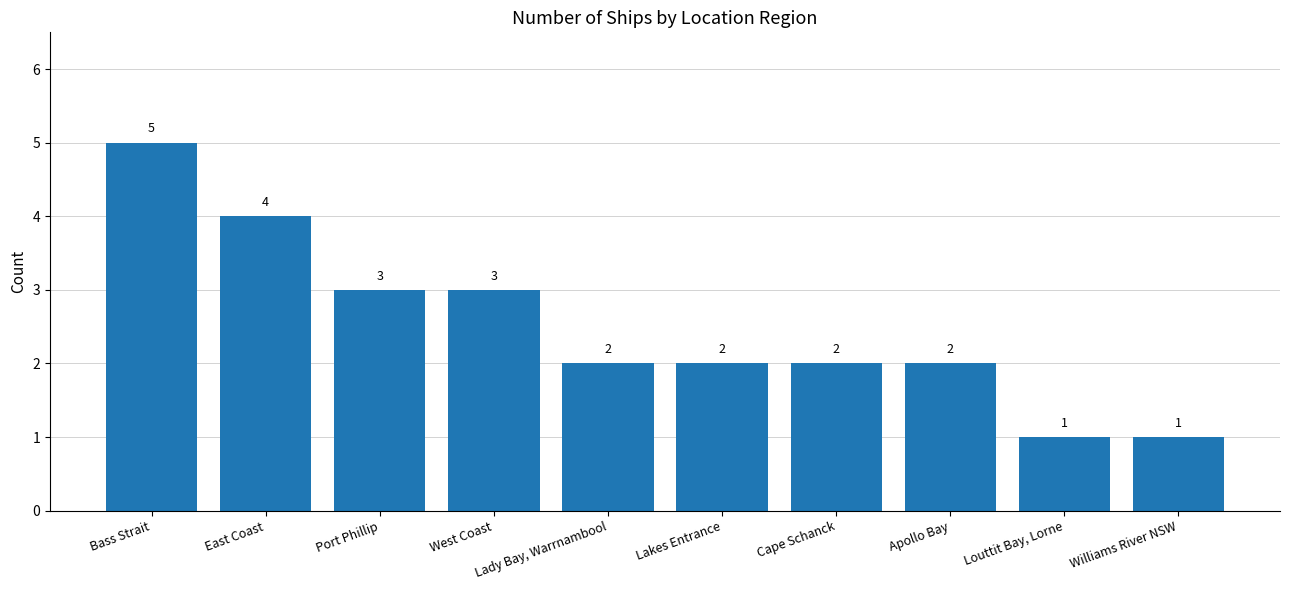

What is the sum of all values?

25